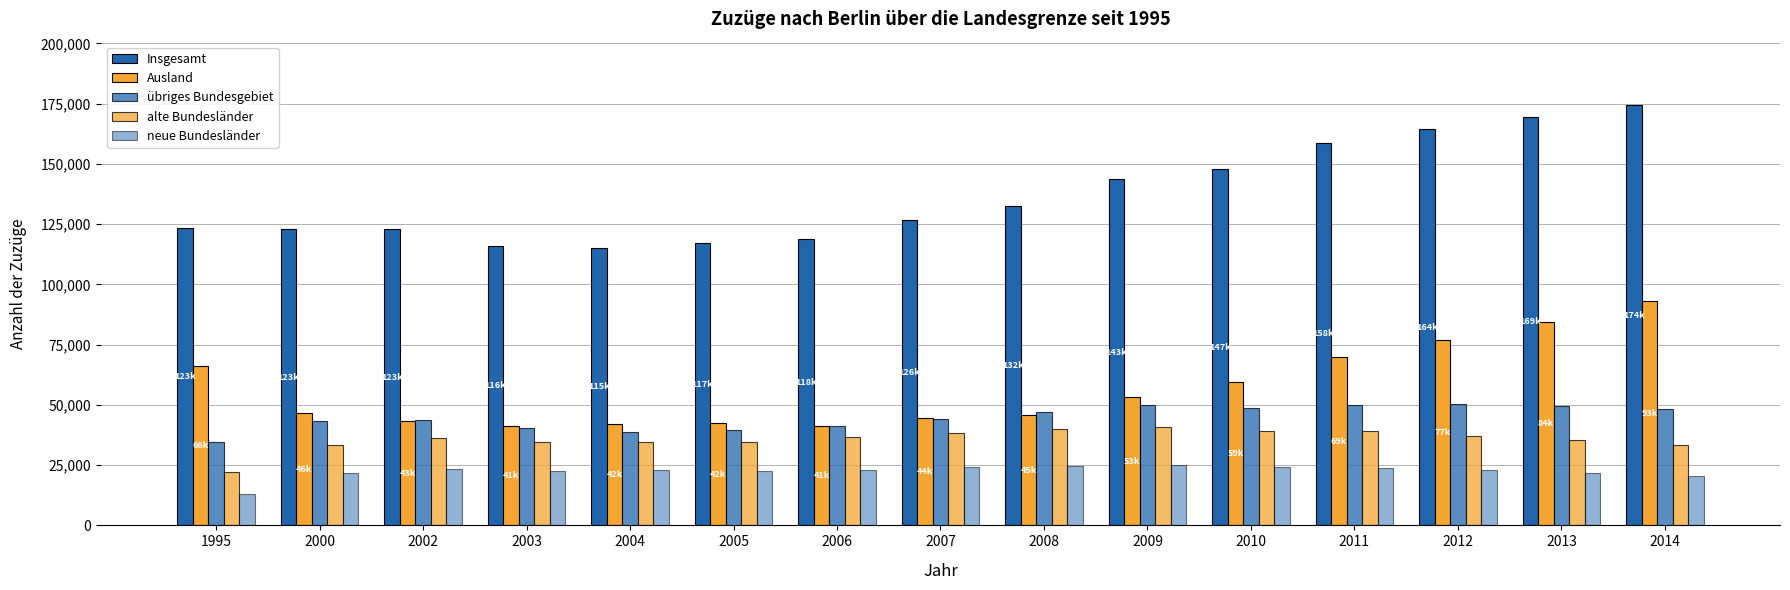

What is the total value across all series at 2000?

267874